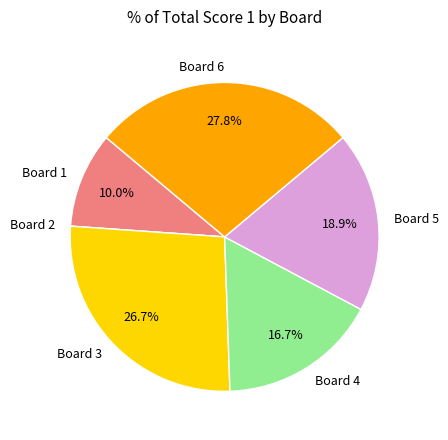

Approximately how many times larger is the value at Board 5 compared to Board 4?

1.1